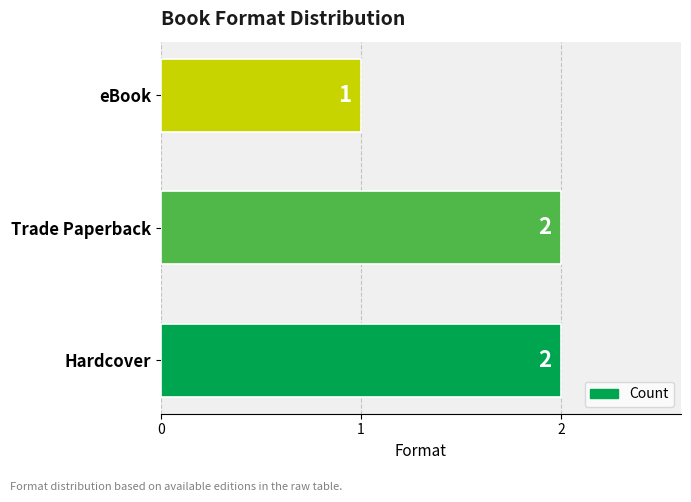

What is the sum of the values at Hardcover and eBook?

3